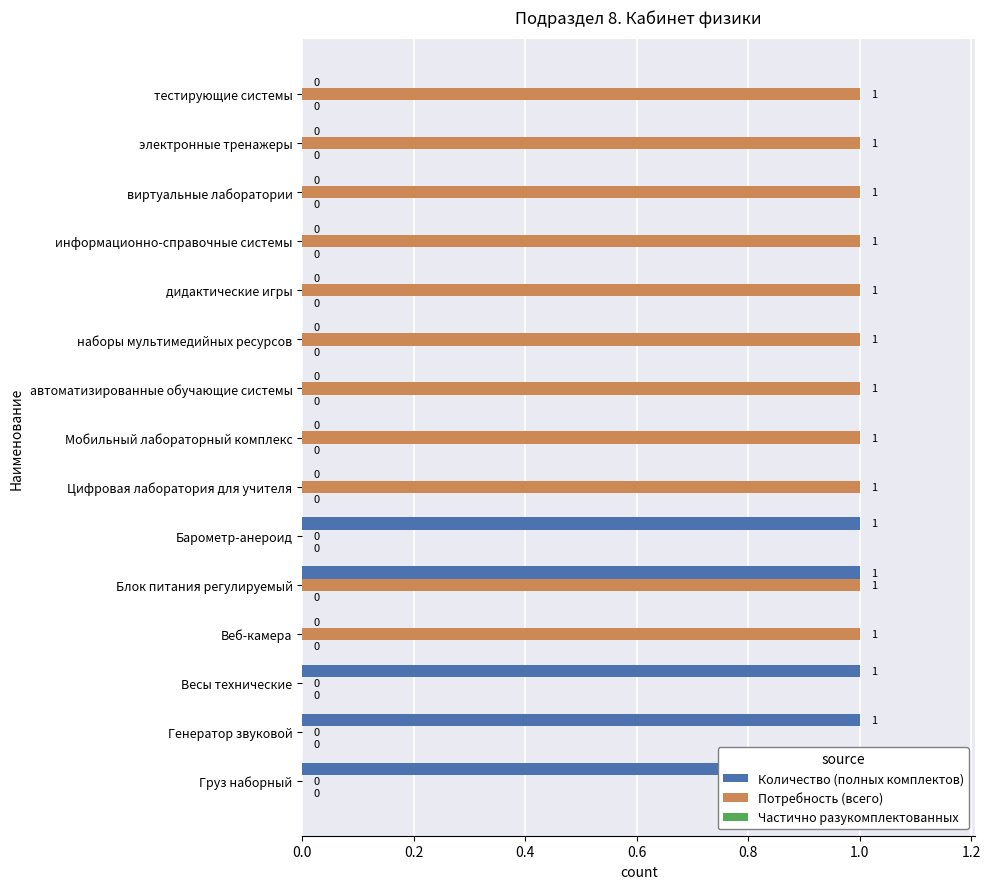

How many bars are there in total?

45